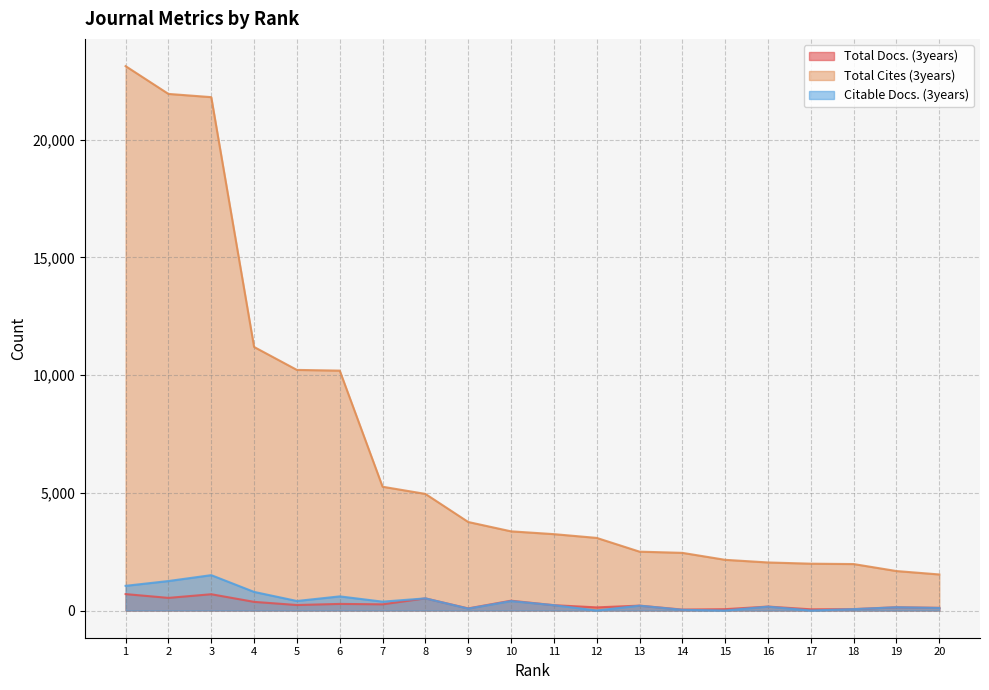

True or false: Total Cites (3years) and Citable Docs. (3years) cross at least once.

False